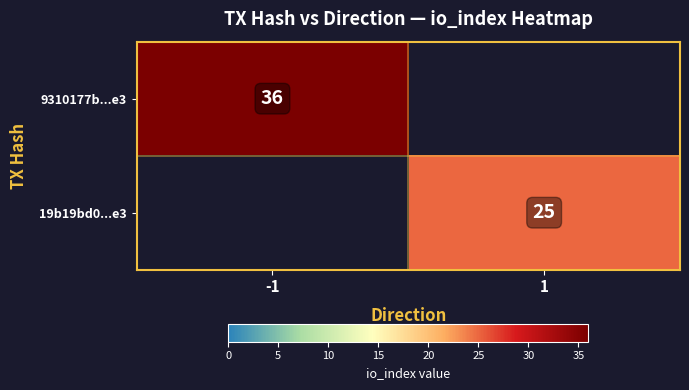

True or false: 19b19bd0...e3 has a value of 25 at 1.

True